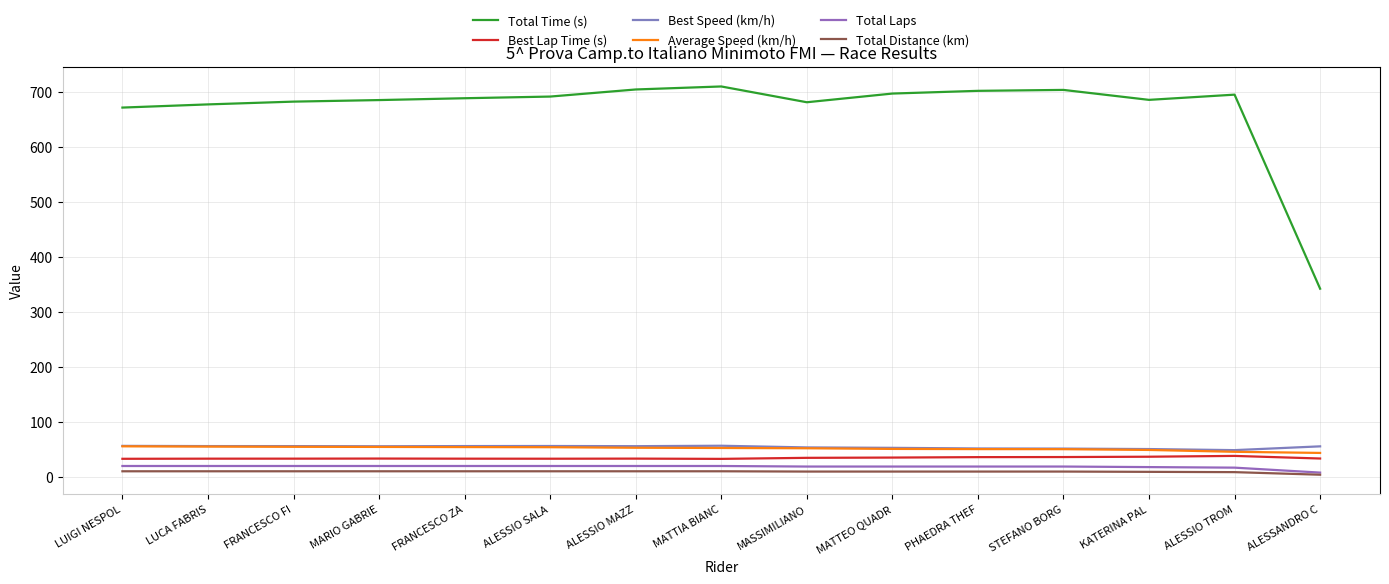

Does the chart display data point markers on the line(s)?

No